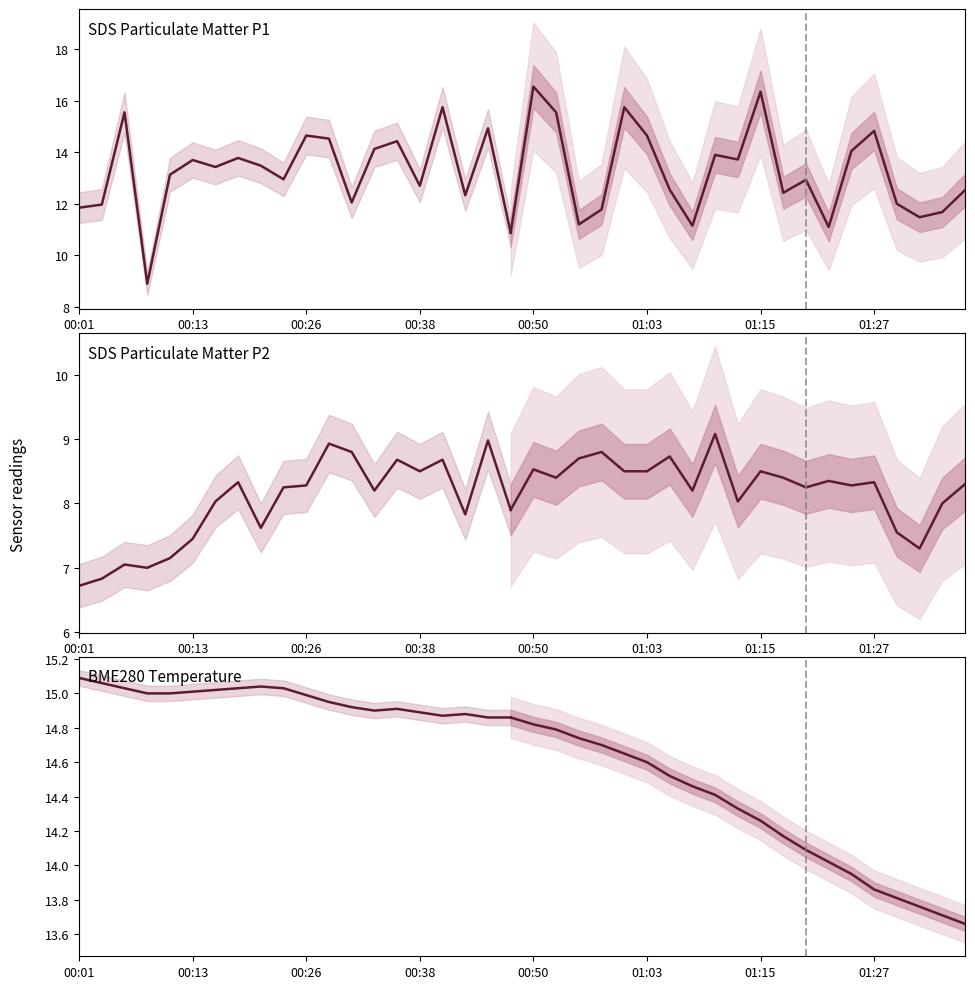

Which series has the widest spread of values?

SDS Particulate Matter P1